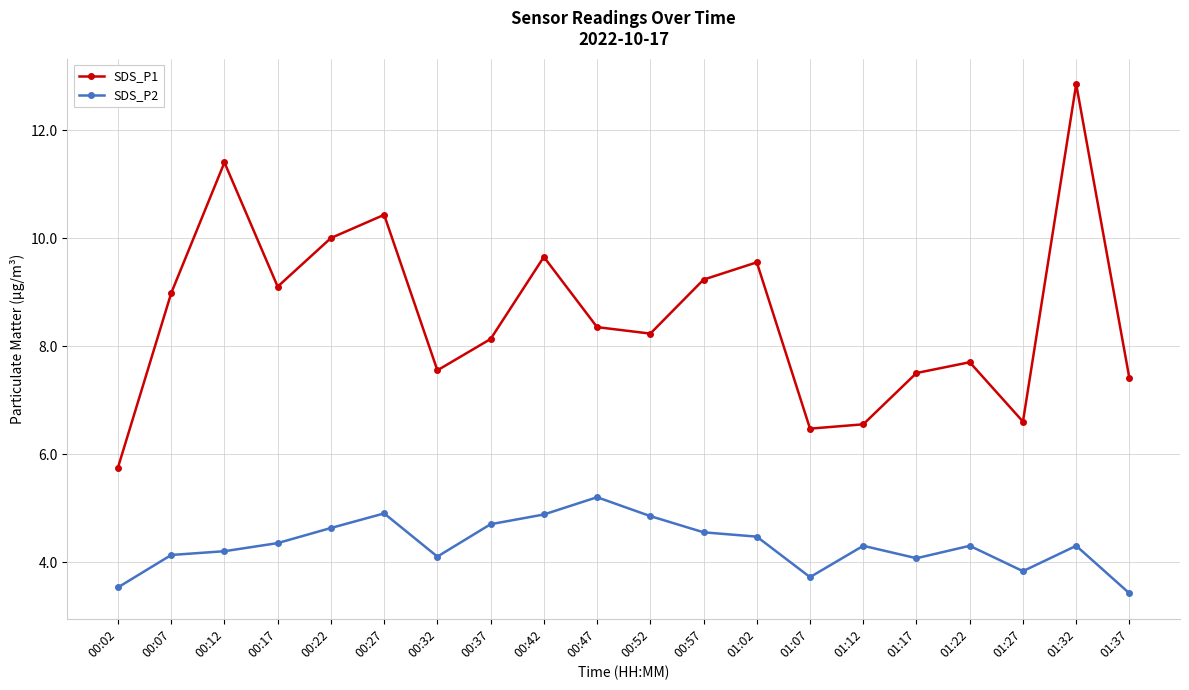

Where does the SDS_P1 series first go above 8?

00:07